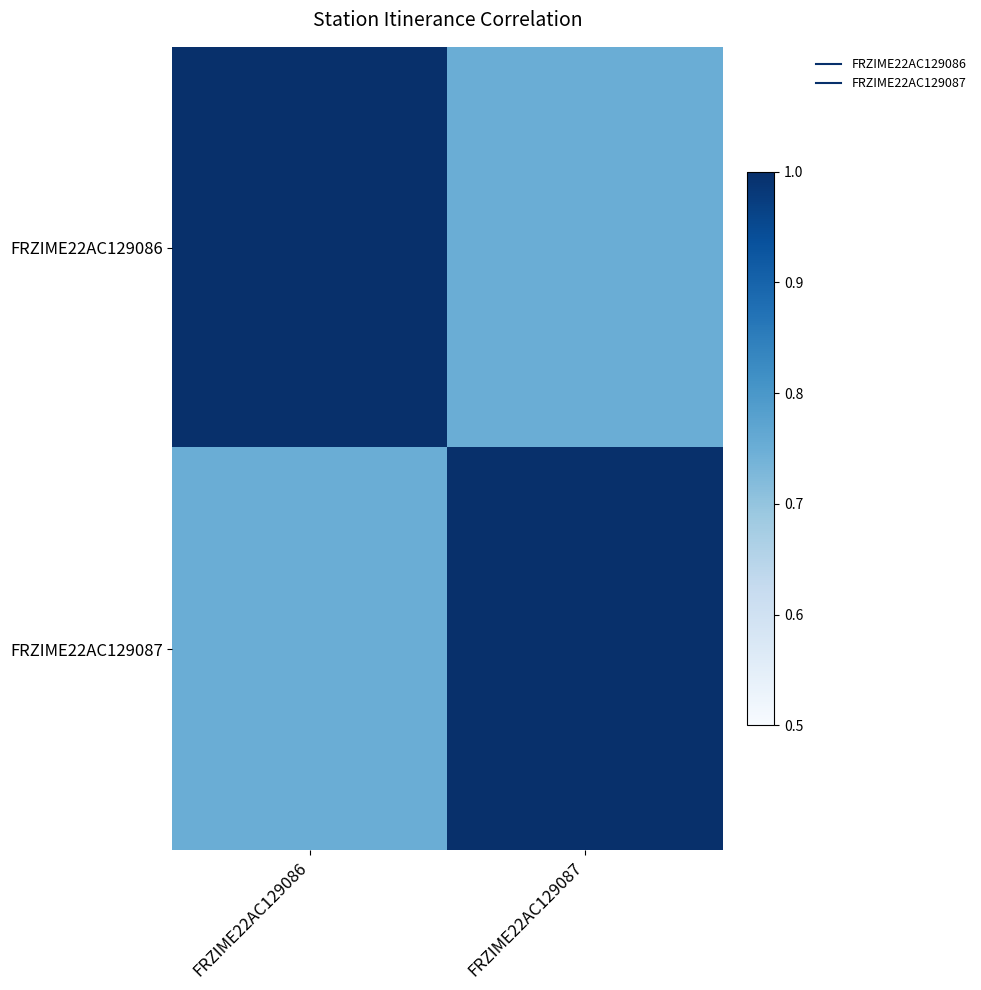

Rank the series at FRZIME22AC129086 from highest to lowest value.

FRZIME22AC129086, FRZIME22AC129087